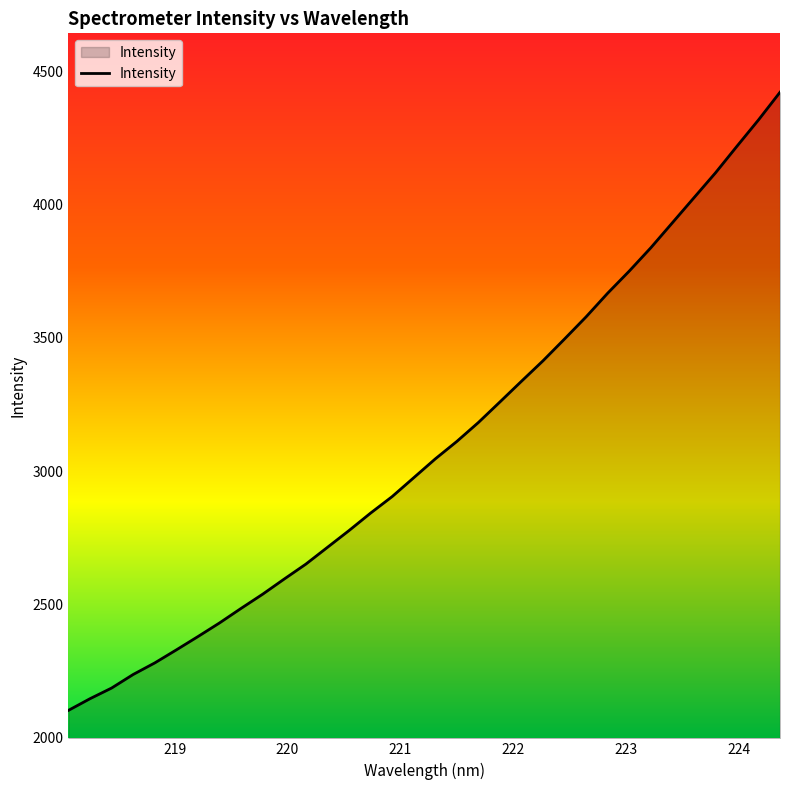

What is the difference between the maximum and minimum values?

2320.6